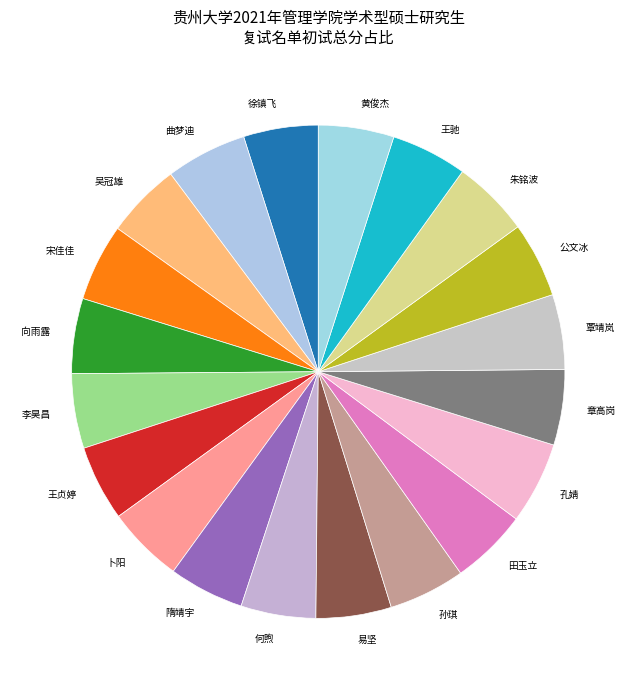

Count the number of slices in the pie.

20